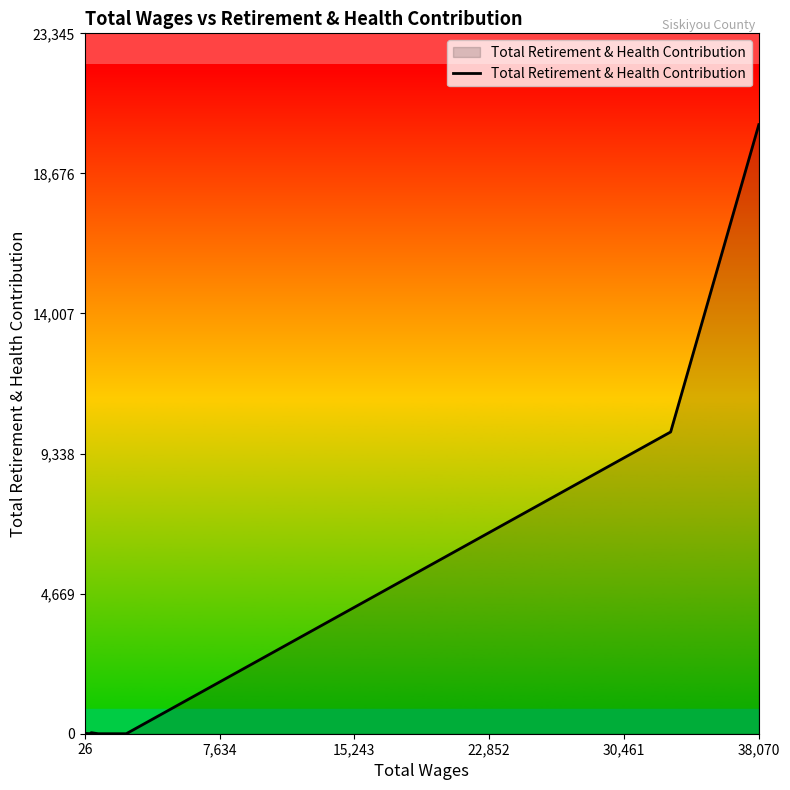

What is the sum of all values?

30403